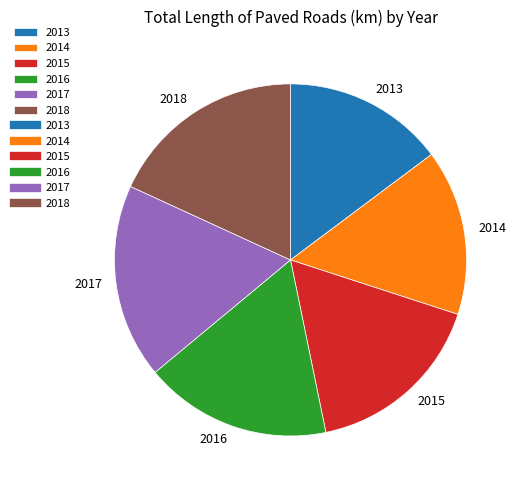

How many slices are in this pie chart?

6